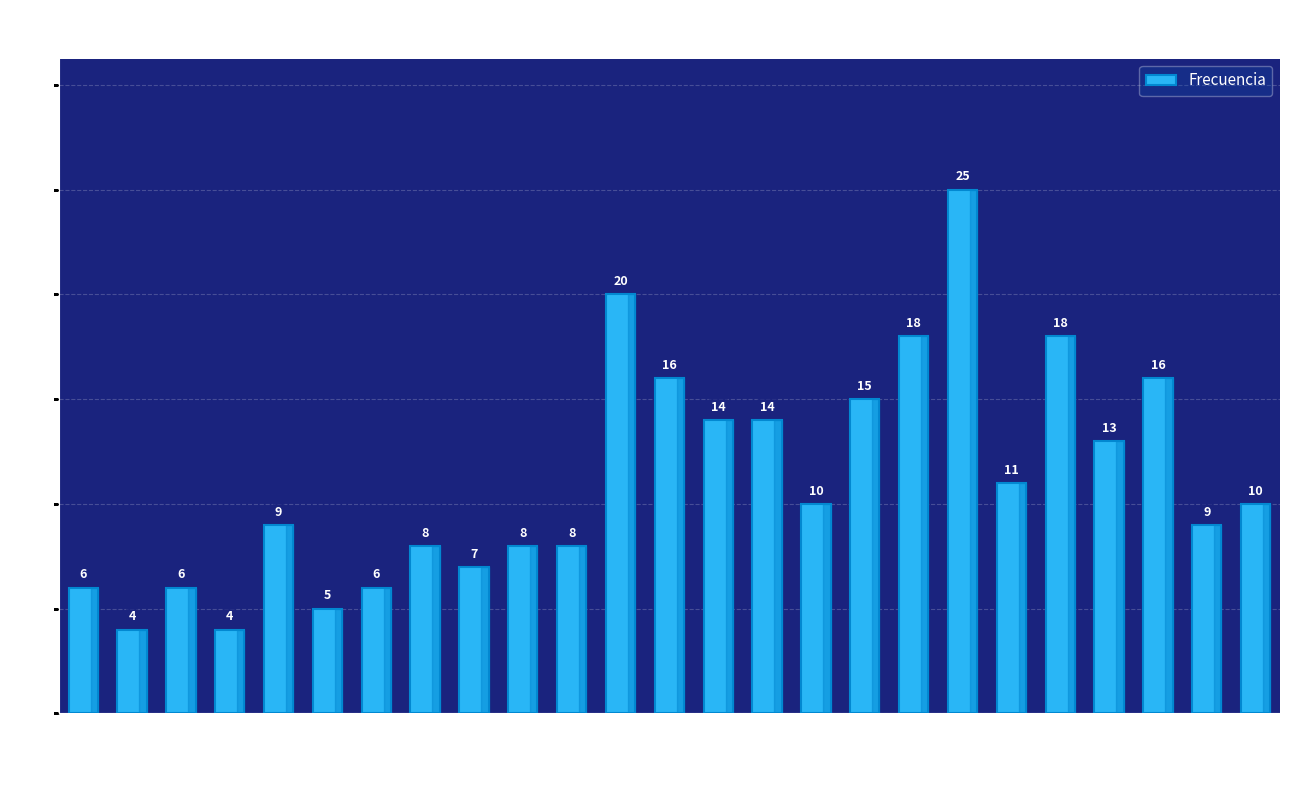

What is the maximum value shown in the chart?

25